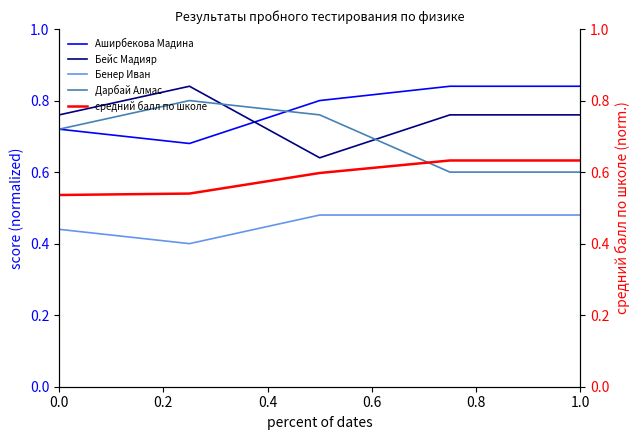

True or false: Дарбай Алмас has a value of 0.3 at 0.0.

False